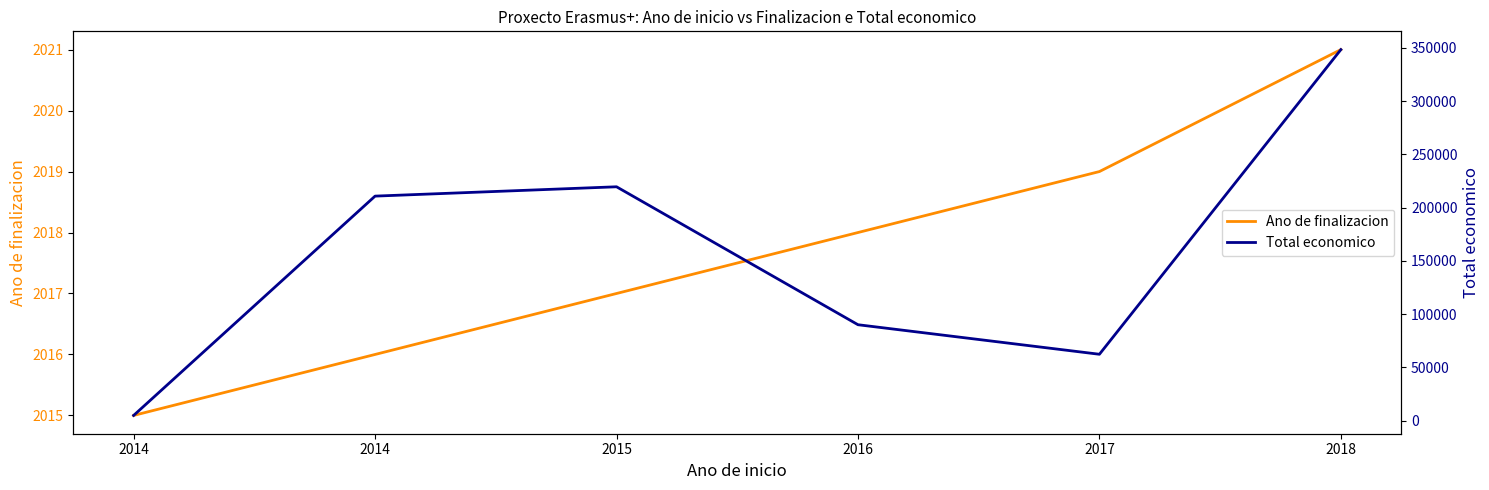

True or false: Total economico and Ano de finalizacion intersect in this chart.

False